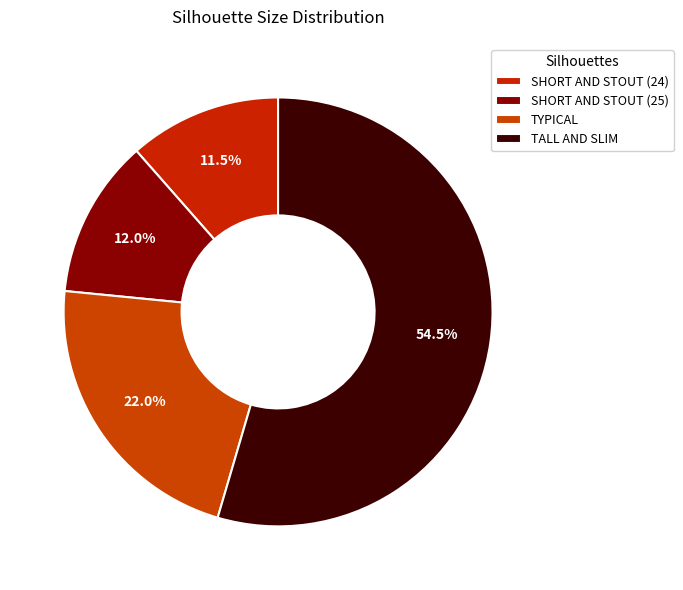

Which category accounts for the majority?

TALL AND SLIM